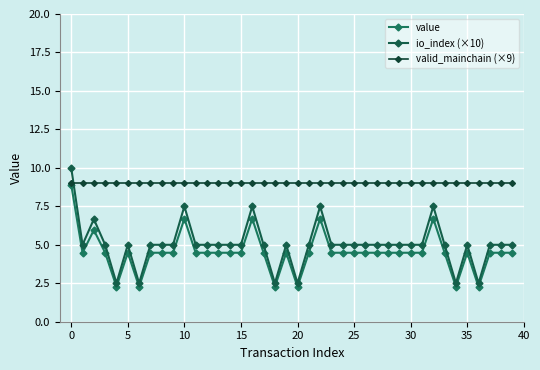

What are all the series names shown in the legend?

value, io_index (×10), valid_mainchain (×9)